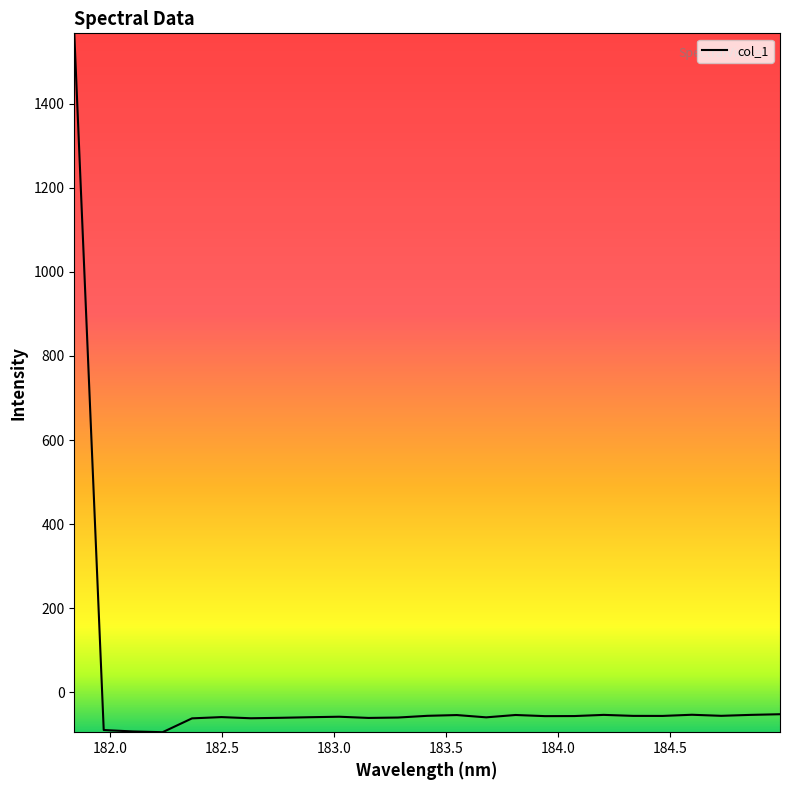

What is the minimum value shown in the chart?

-94.8